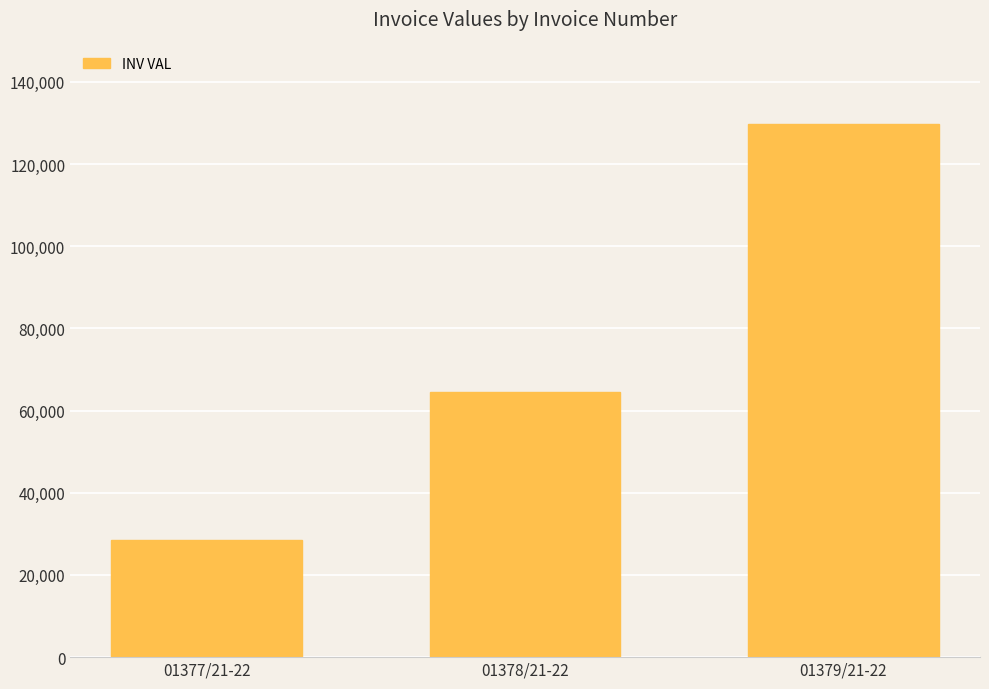

What is the label of the 1st bar from the right?

01379/21-22